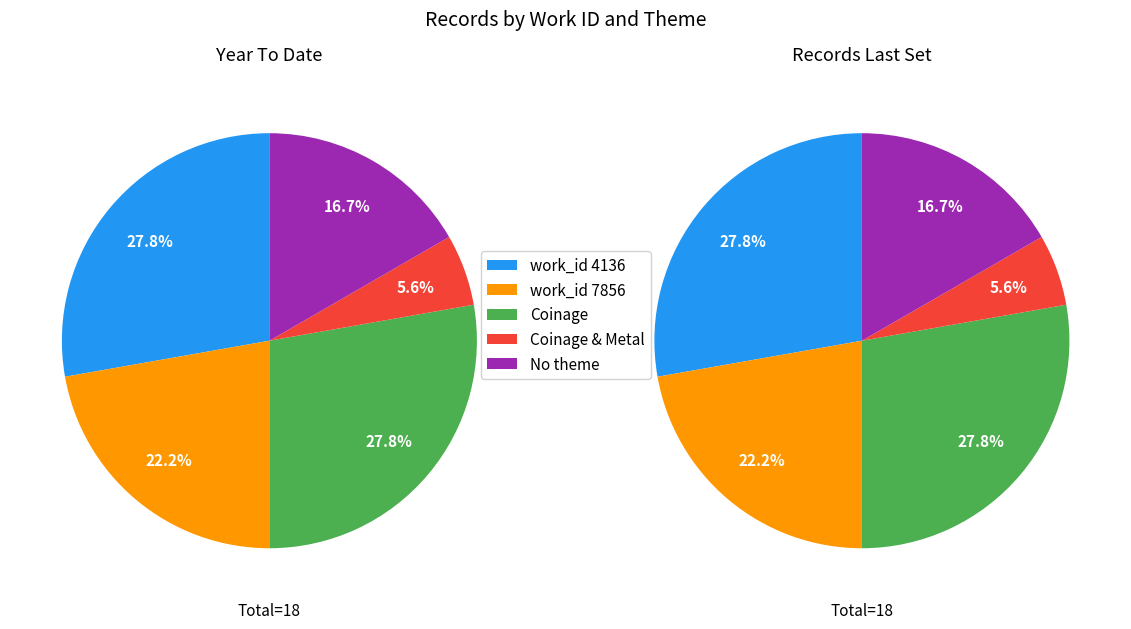

The 2012-09 slice represents 16% of the pie. True or false?

False